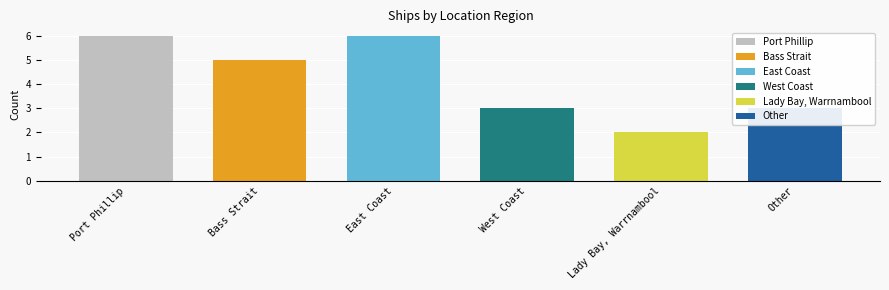

Reading left to right, list all the values displayed in this chart.

6	5	6	3	2	3